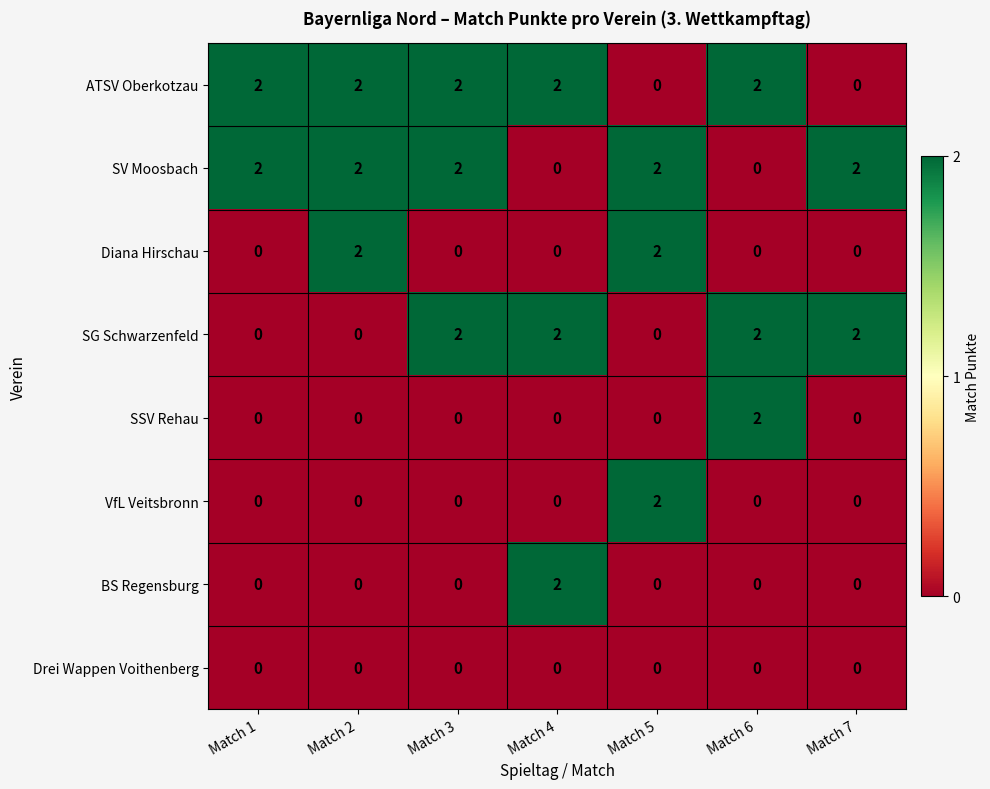

What is the total value across all series at Match 6?

6